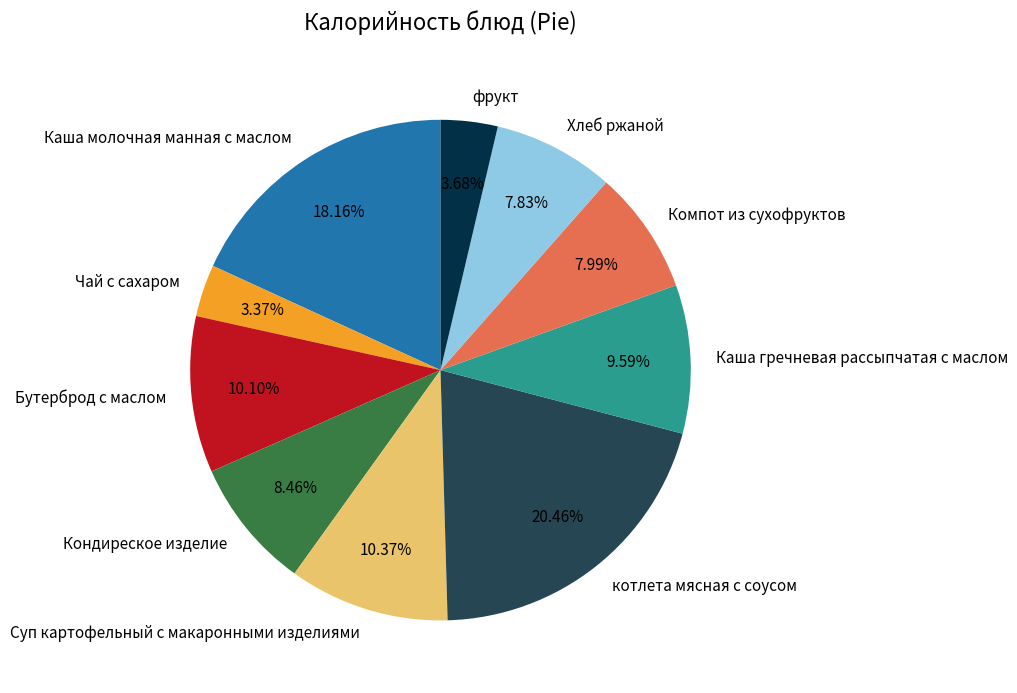

The Каша гречневая рассыпчатая с маслом slice represents 4% of the pie. True or false?

False